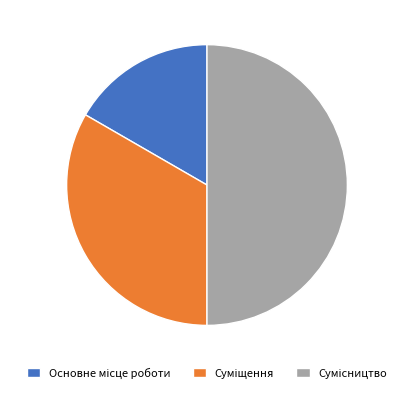

Between Сумісництво and Суміщення, which is larger?

Сумісництво